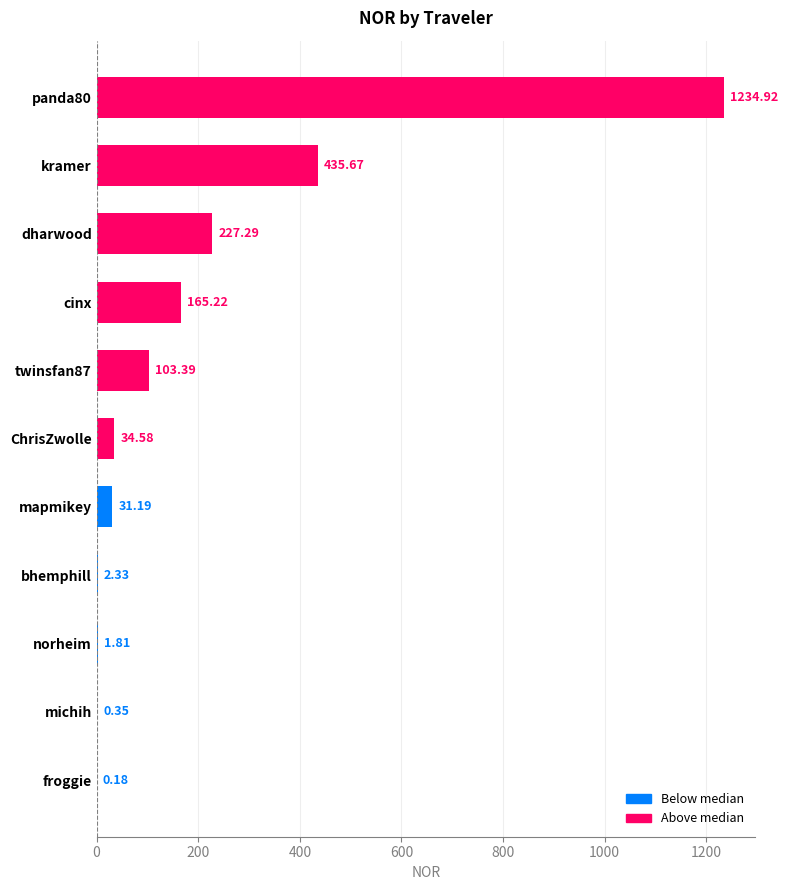

What is the sum of all values?

2236.9